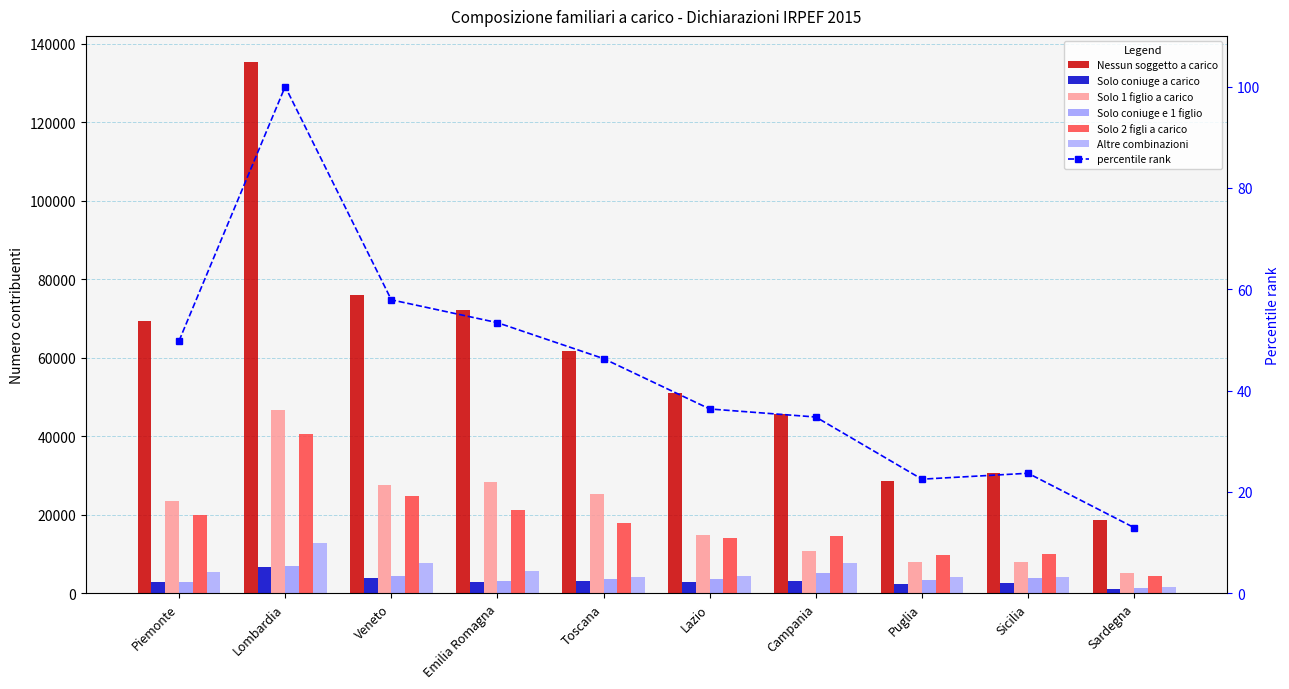

Are the bars horizontal?

No